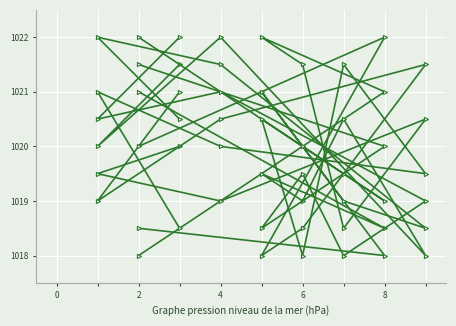

Read the col_3 value at 4.

1020.5